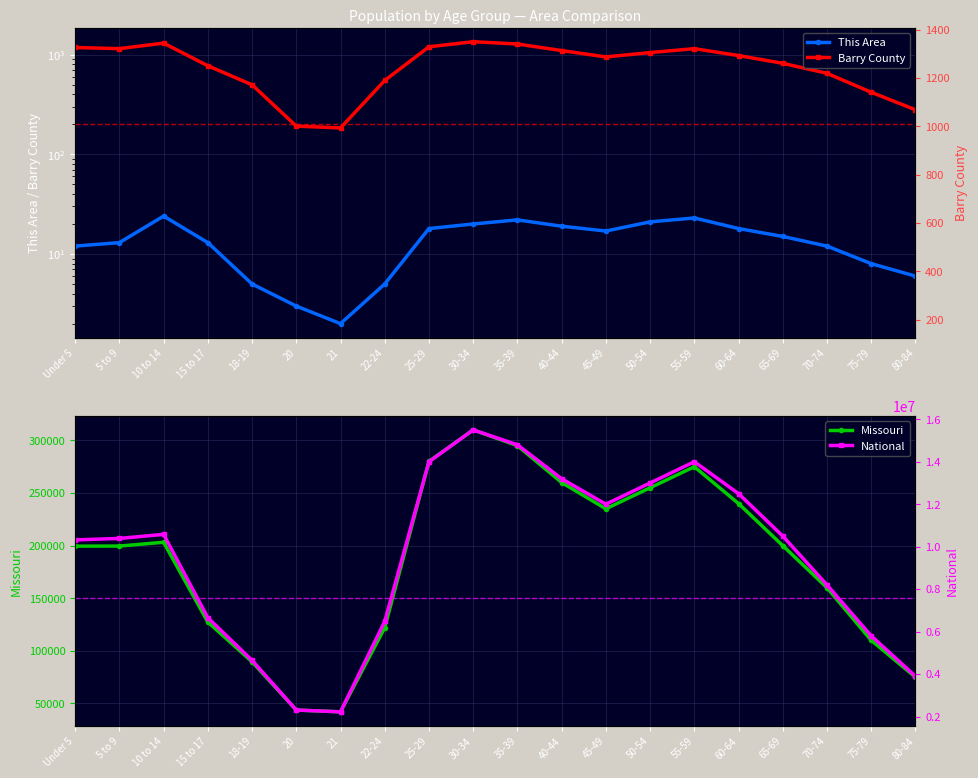

Which series changed the most between 30-34 and 70-74?

National